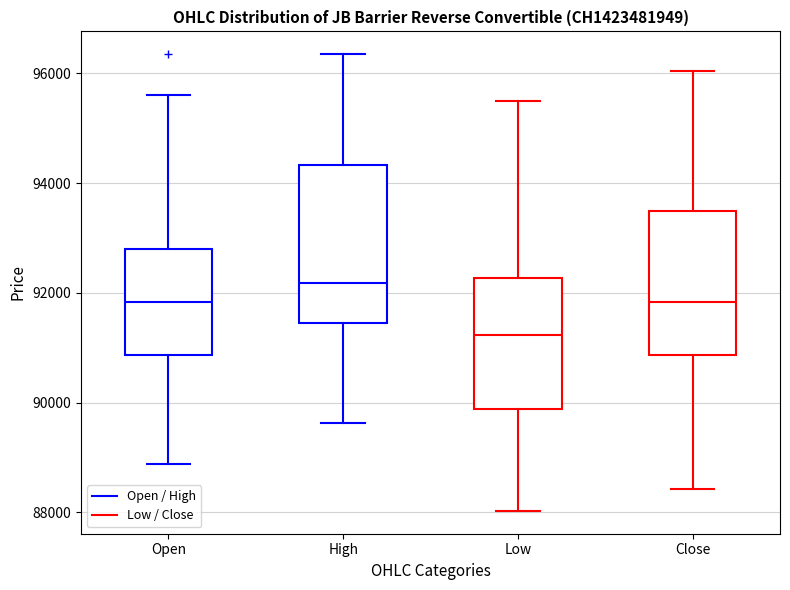

Where is the lower edge of the box for High on the y-axis? The values are not printed on the chart, so give them approximately, as read against the axis.

91400